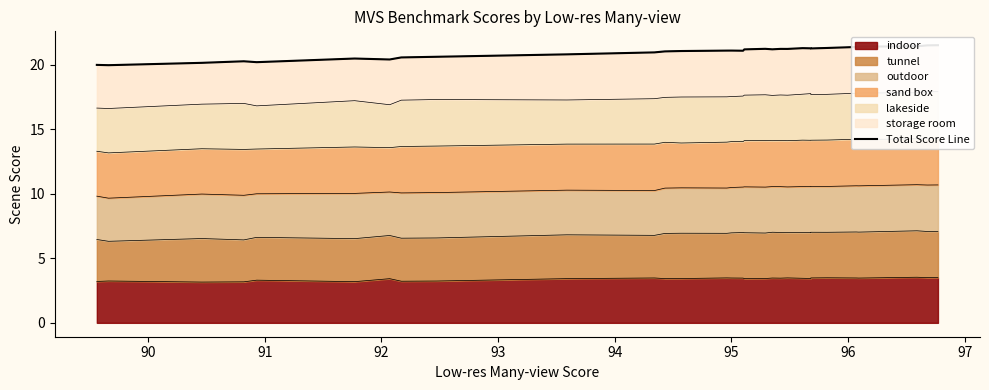

What is the value of the 28th point from the left?

21.4